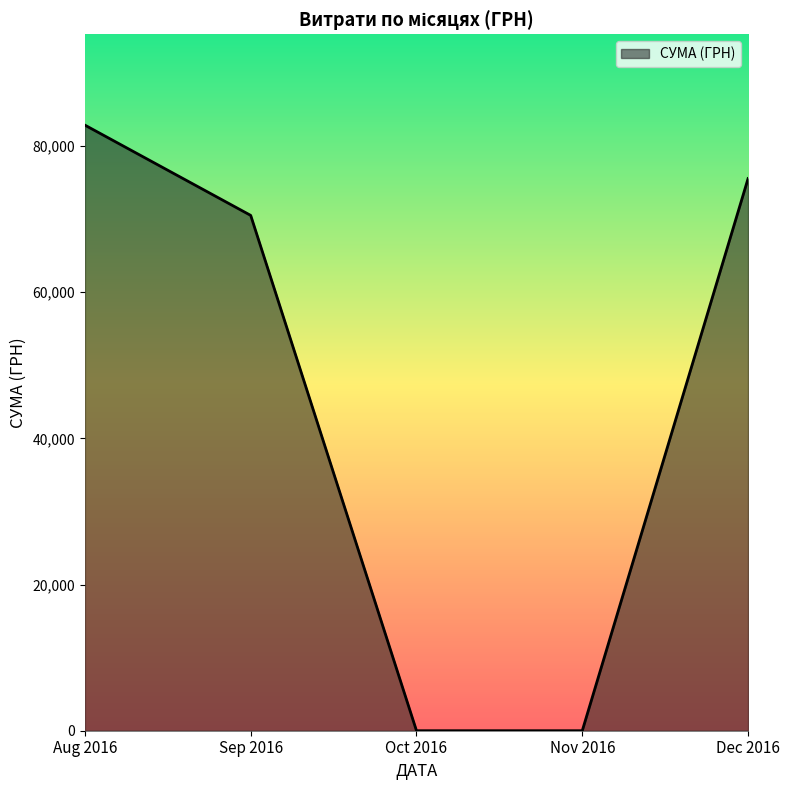

Which has a higher value, Sep 2016 or Nov 2016?

Sep 2016